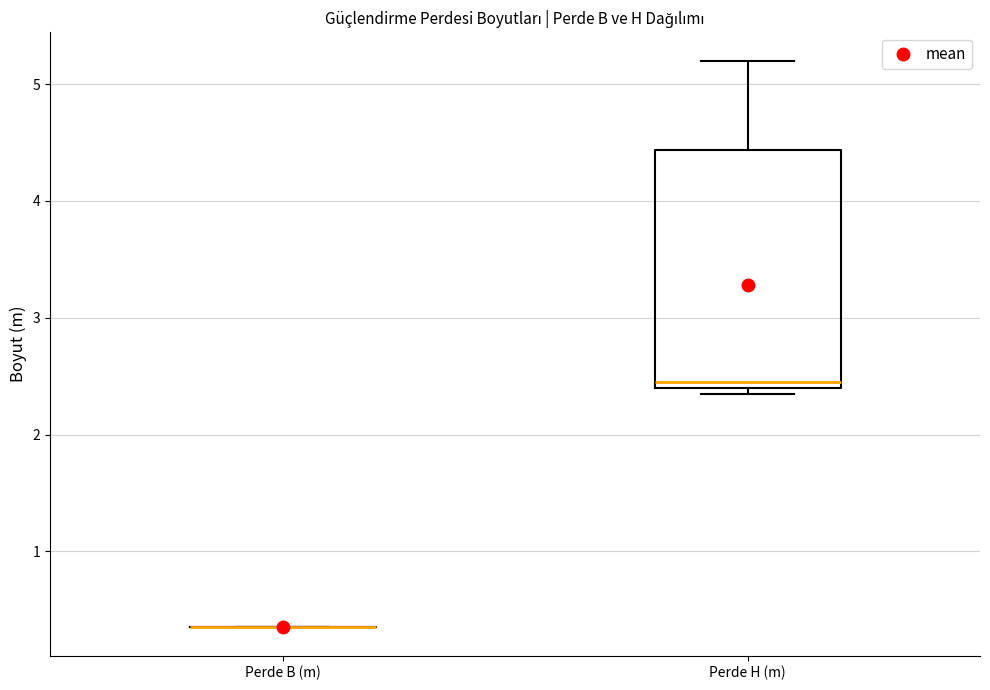

Where is the lower edge of the box for Perde H (m) on the y-axis? The values are not printed on the chart, so give them approximately, as read against the axis.

2.4